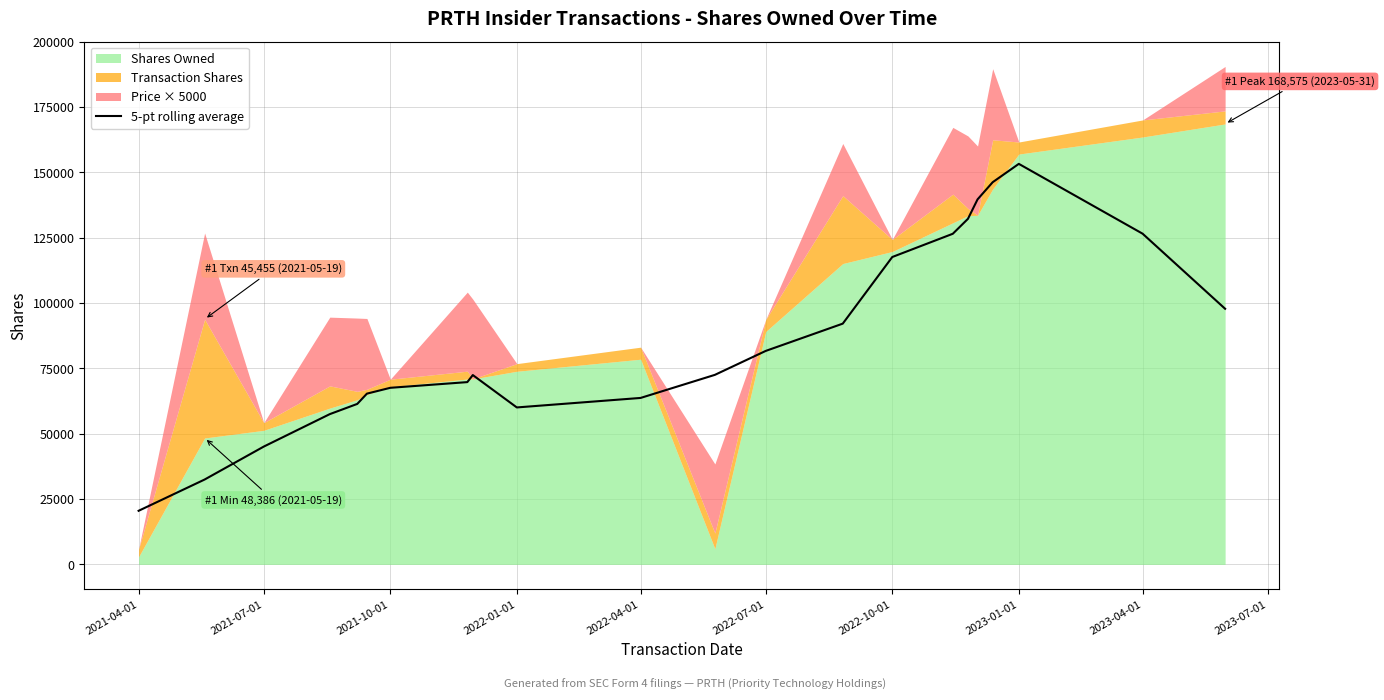

At which label does 5-pt rolling average reach its minimum?

2021-04-01